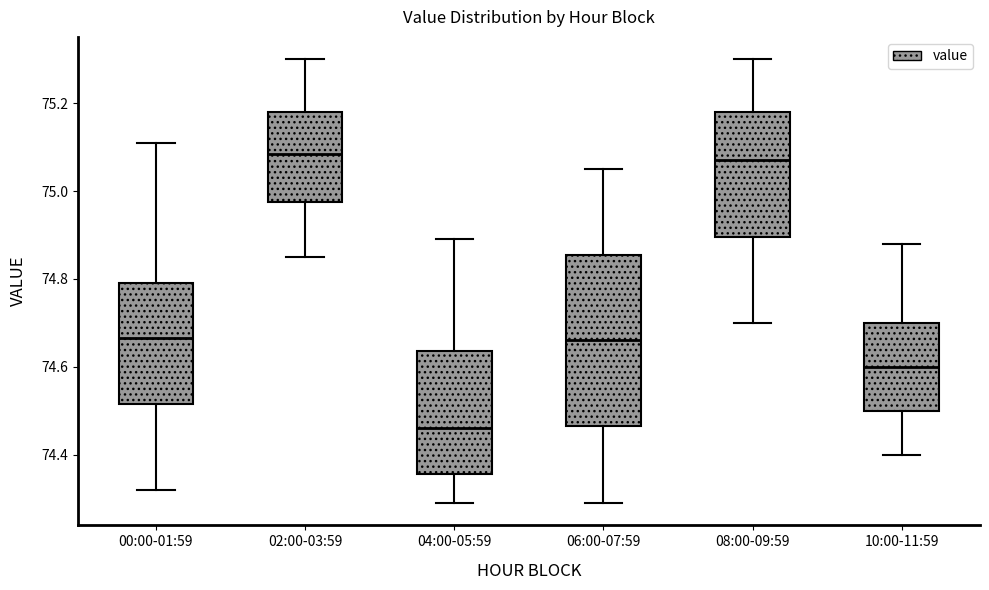

Where does the median line of the box for 06:00-07:59 sit on the y-axis? The values are not printed on the chart, so give them approximately, as read against the axis.

74.66